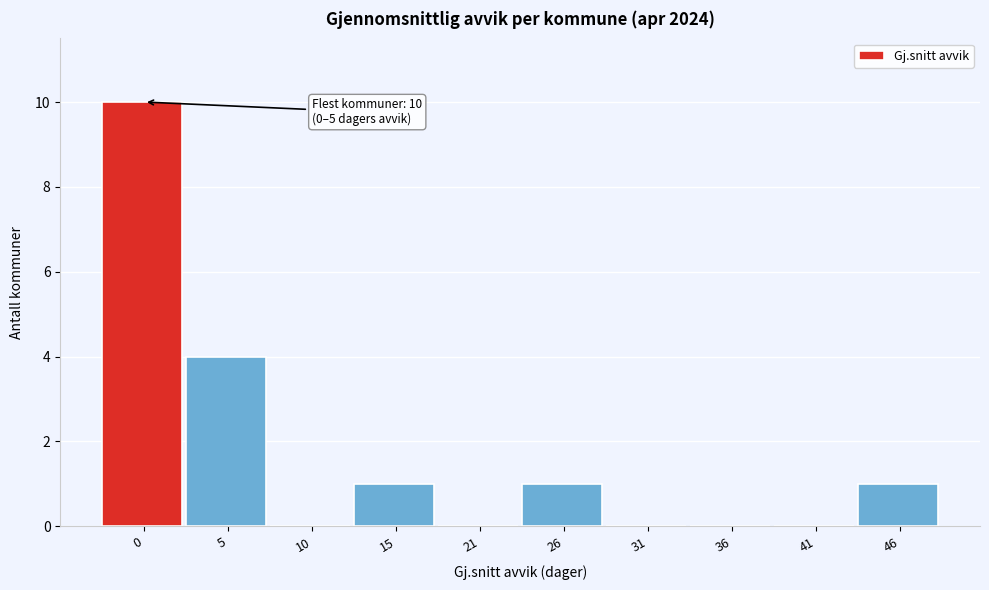

Reading left to right, list all the values displayed in this chart.

0=10	5=4	10=0	15=1	21=0	26=1	31=0	36=0	41=0	46=1